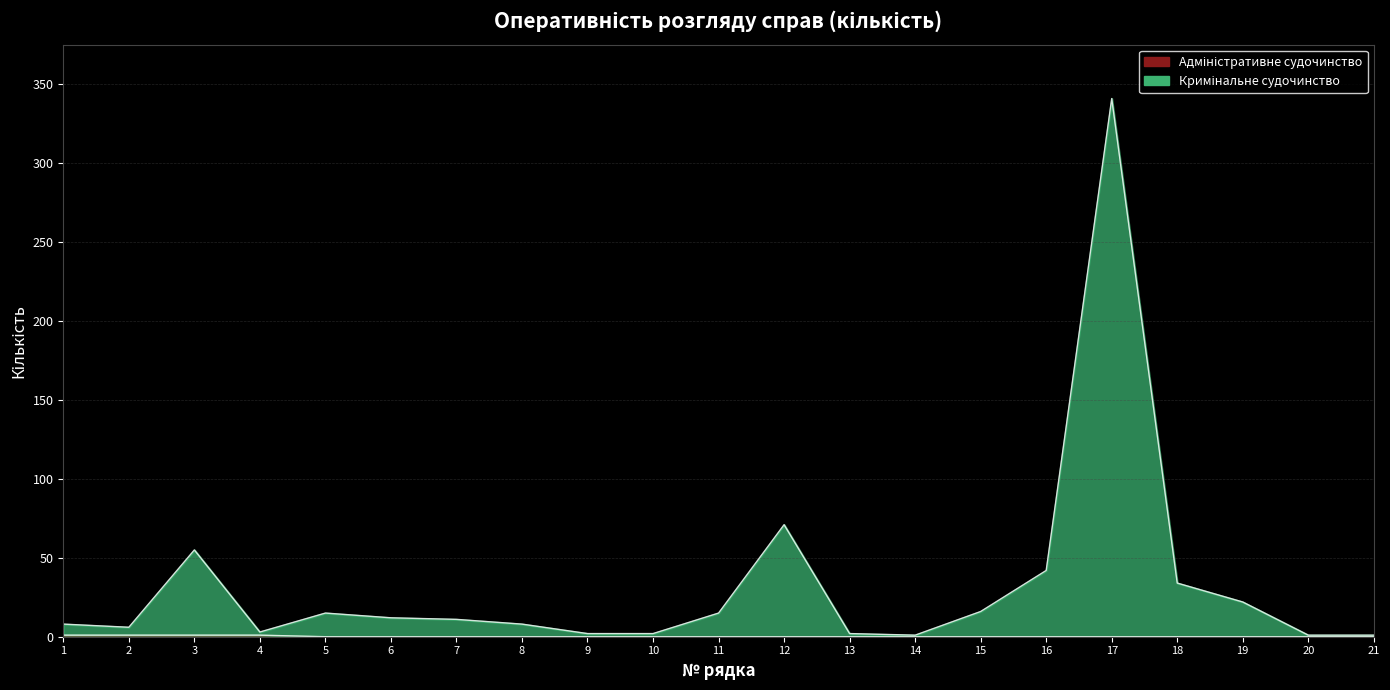

Rank the series by their maximum value, from highest to lowest.

Кримінальне судочинство, Адміністративне судочинство